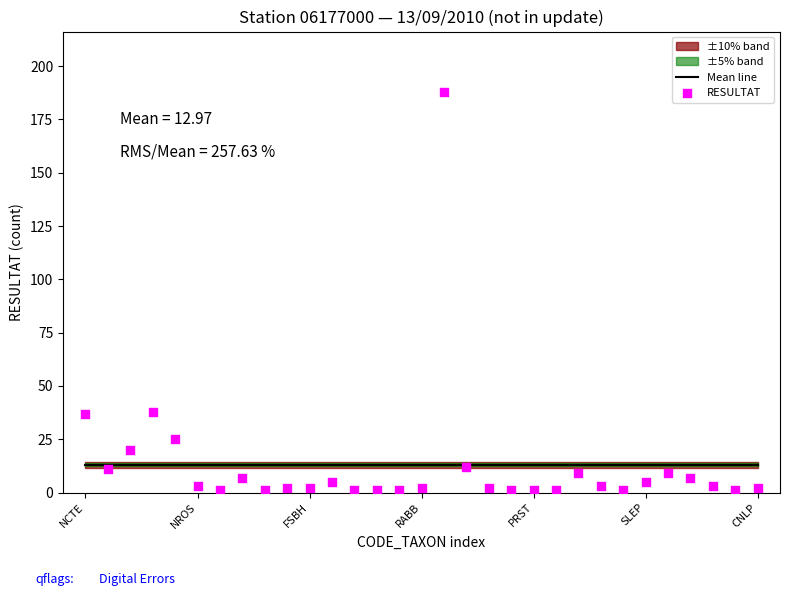

Which series has the largest total across all categories?

Mean line